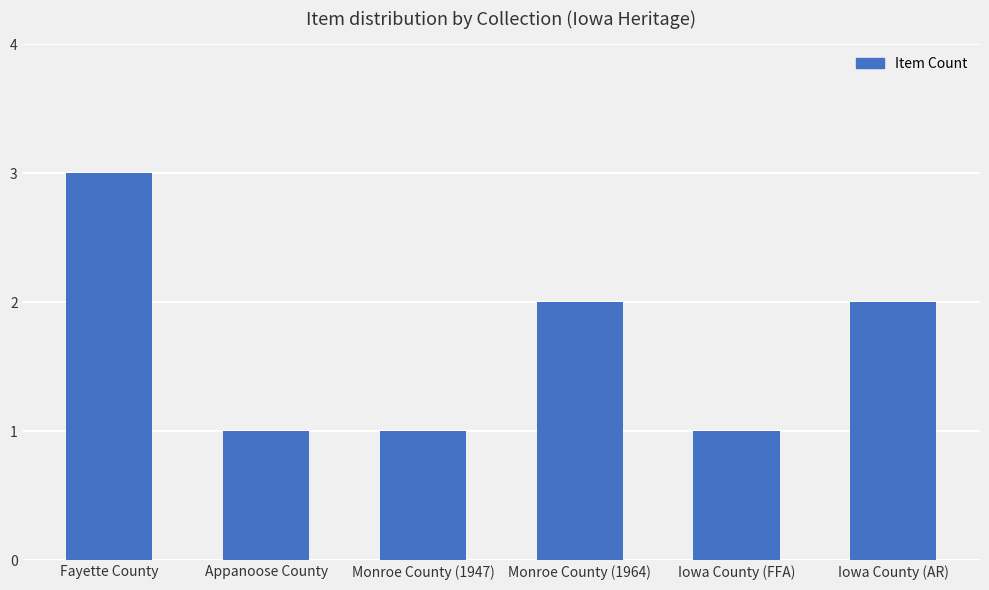

Is it true that the value at Fayette County is 3?

True